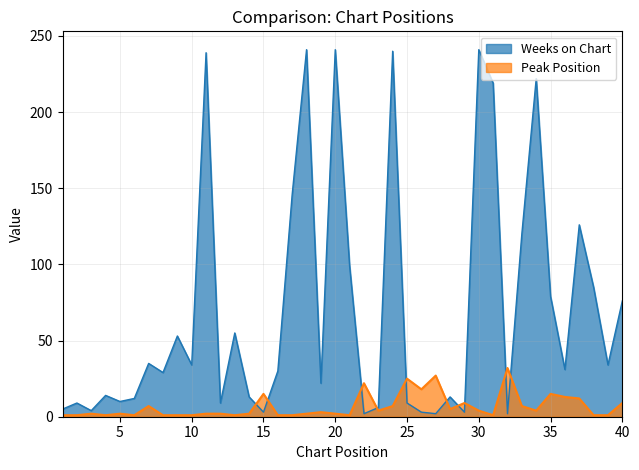

How many lines are shown in the chart?

2